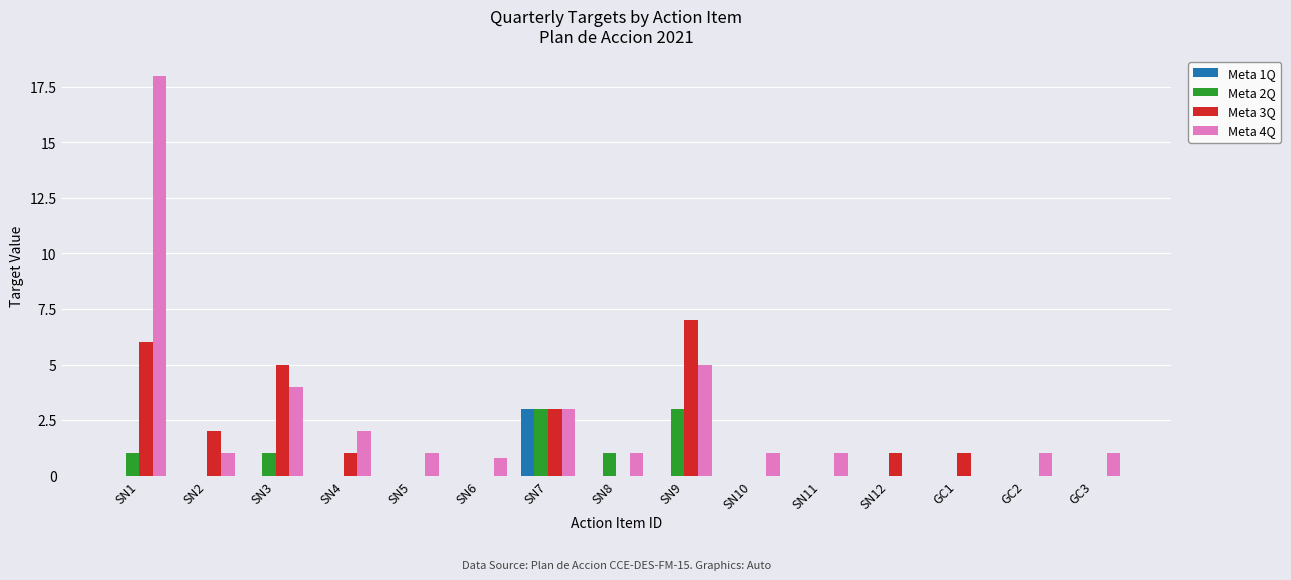

Is the value of Meta 1Q at SN12 greater than the value of Meta 4Q at SN11?

No